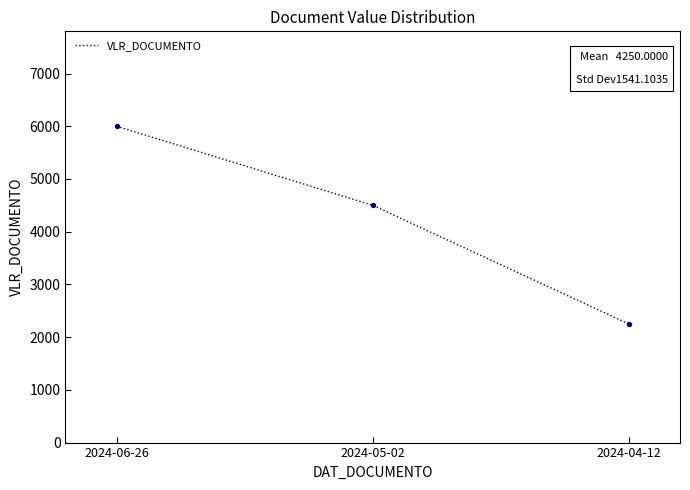

Between 2024-04-12 and 2024-05-02, which is larger?

2024-05-02